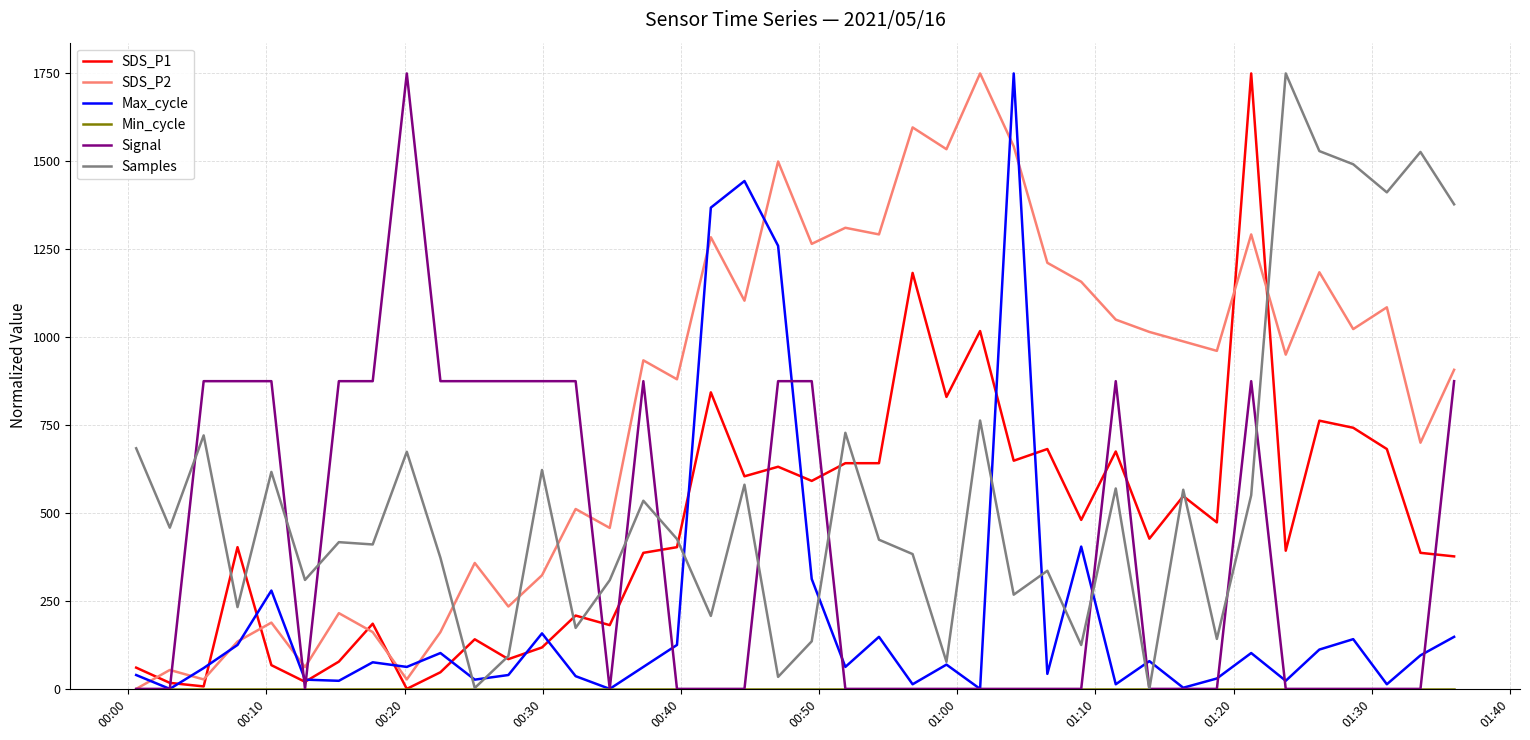

True or false: SDS_P1 and SDS_P2 intersect in this chart.

True